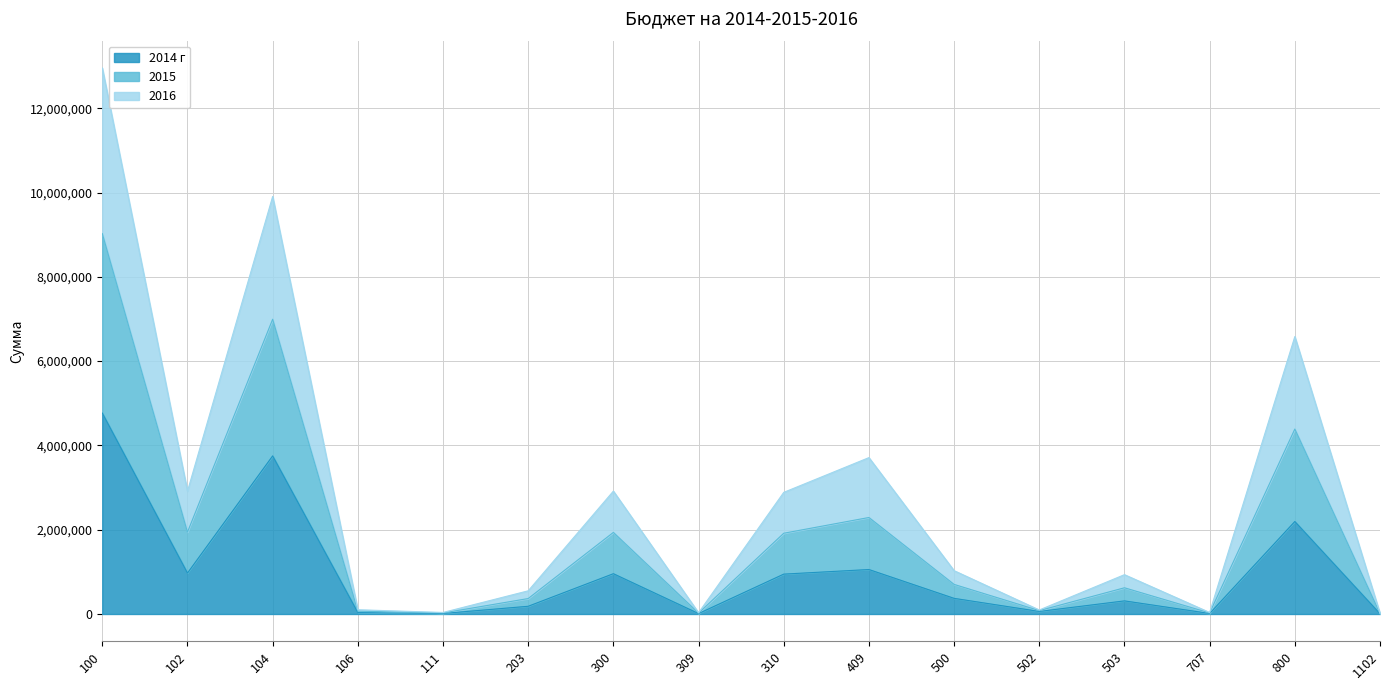

True or false: 2015 and 2016 intersect in this chart.

False